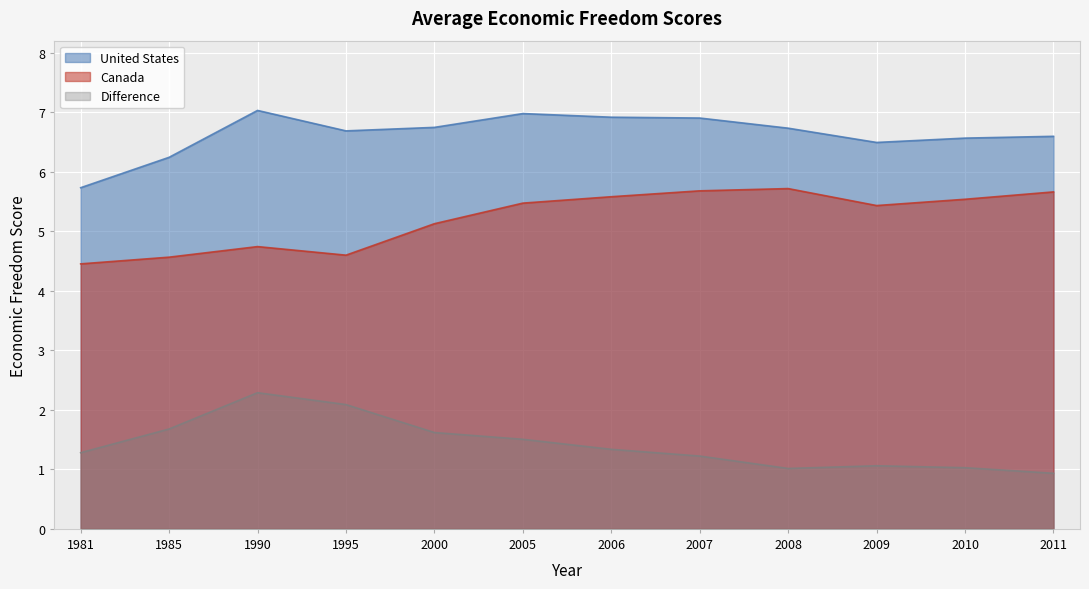

Is it true that Canada equals 4.6 at 1995?

True